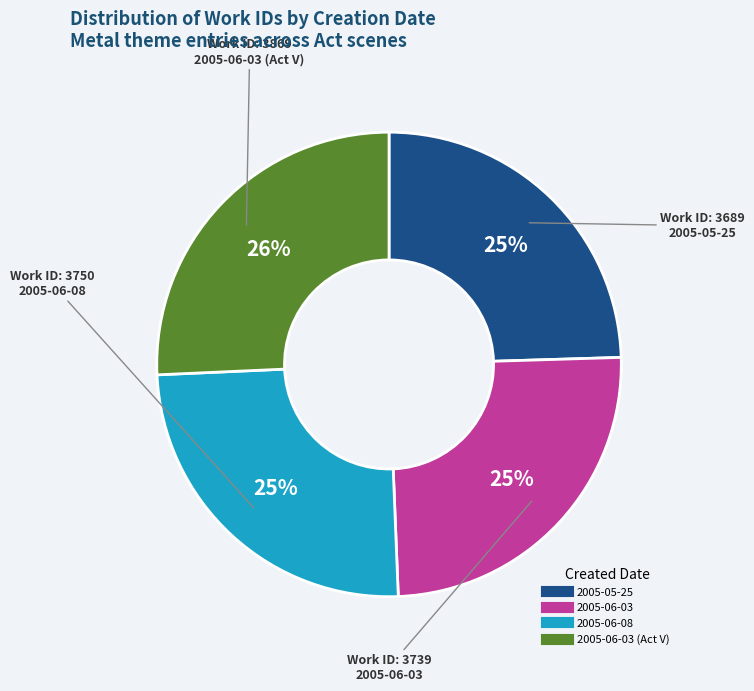

To the nearest percent, what is the difference between the largest and smallest slice percentages?

1%